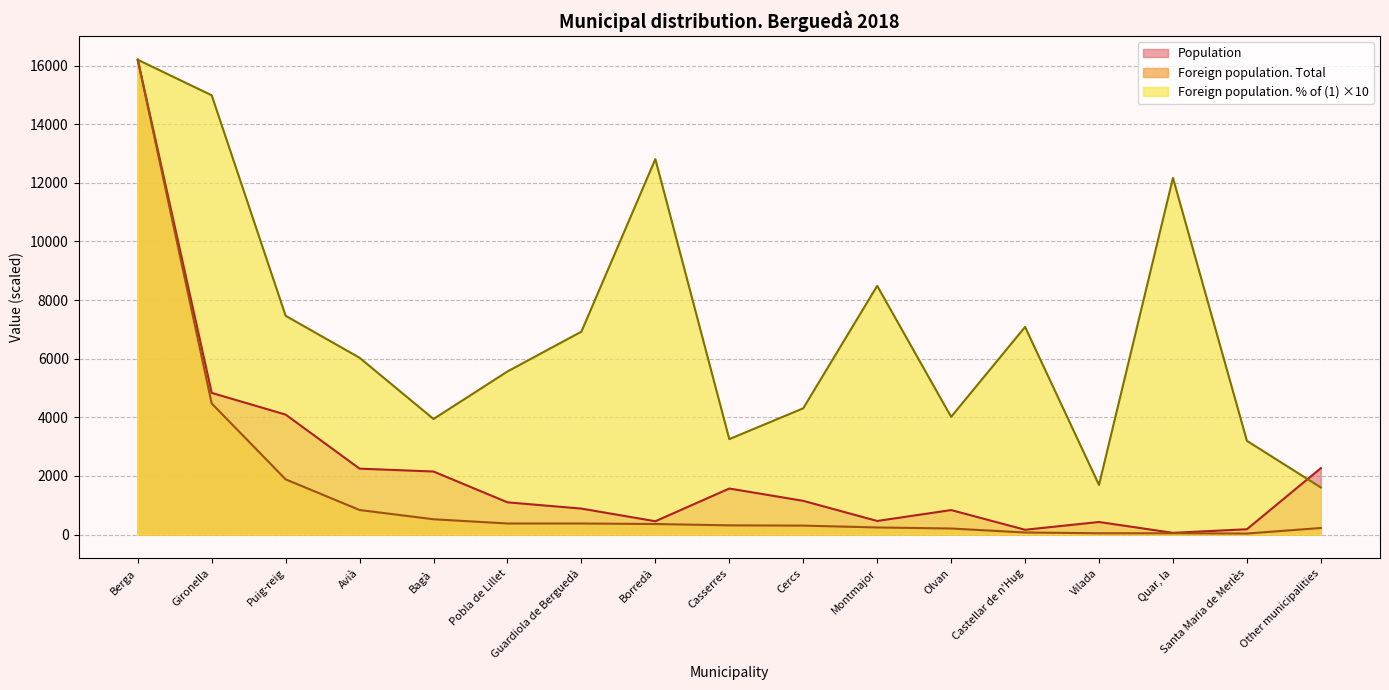

How many lines are shown in the chart?

3